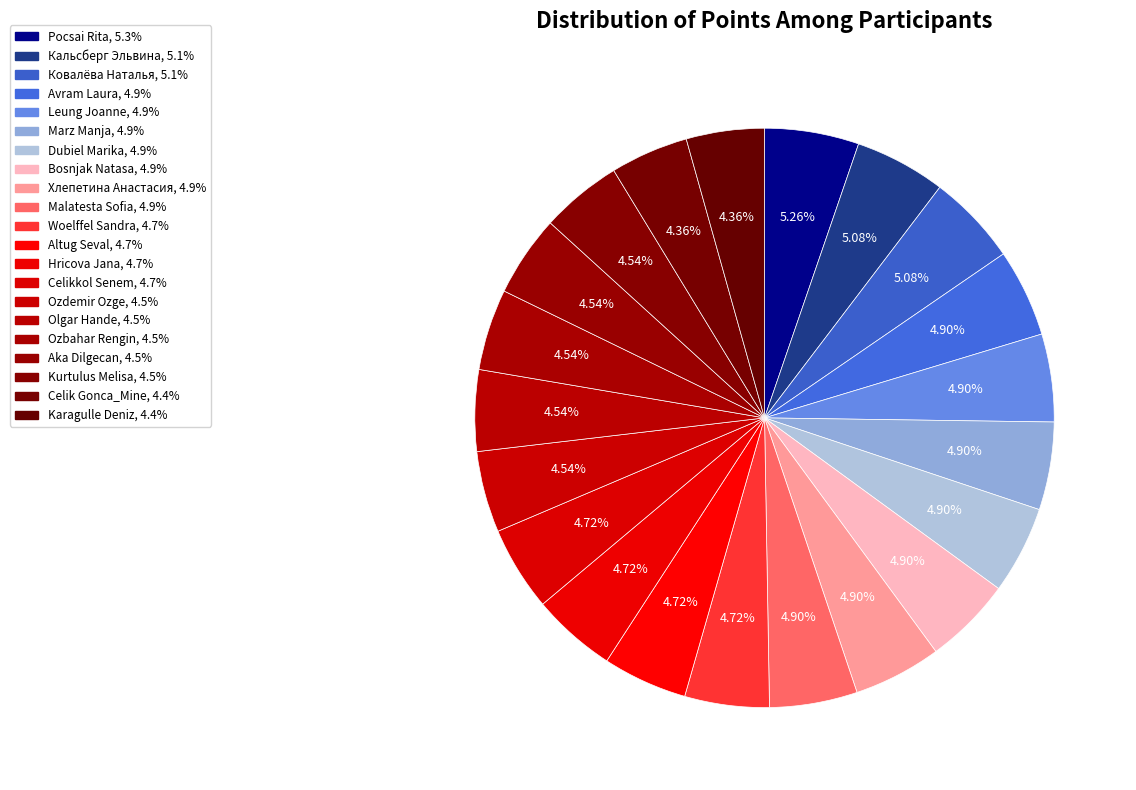

Count the number of slices in the pie.

21